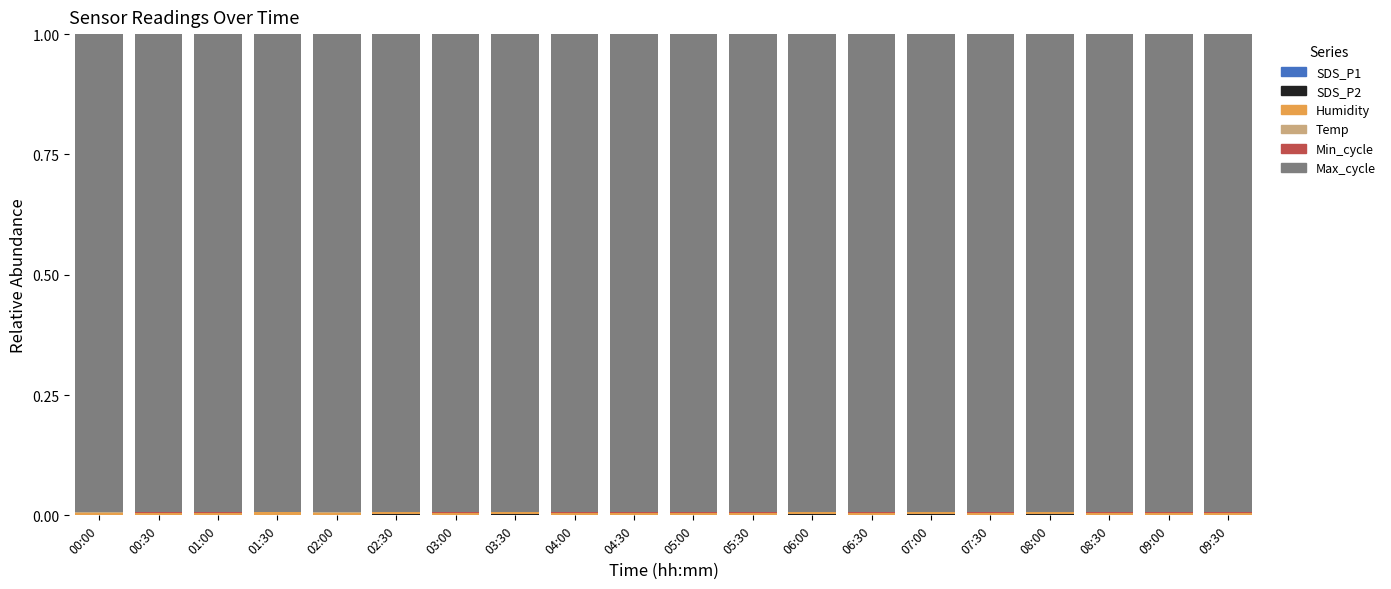

The value of Temp at 06:00 is 0.0. True or false?

True